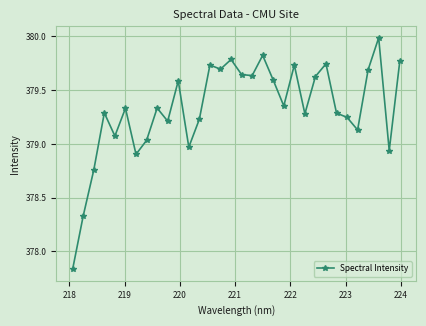

True or false: there are more than 0 points higher than both neighbors.

True